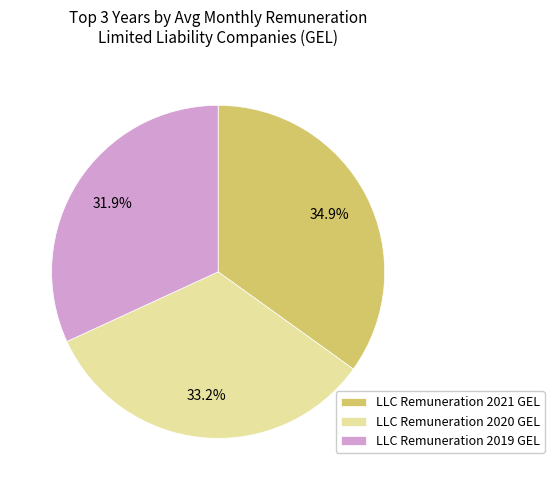

Approximately how many times larger is the value at LLC Remuneration 2019 GEL compared to LLC Remuneration 2020 GEL?

1.0